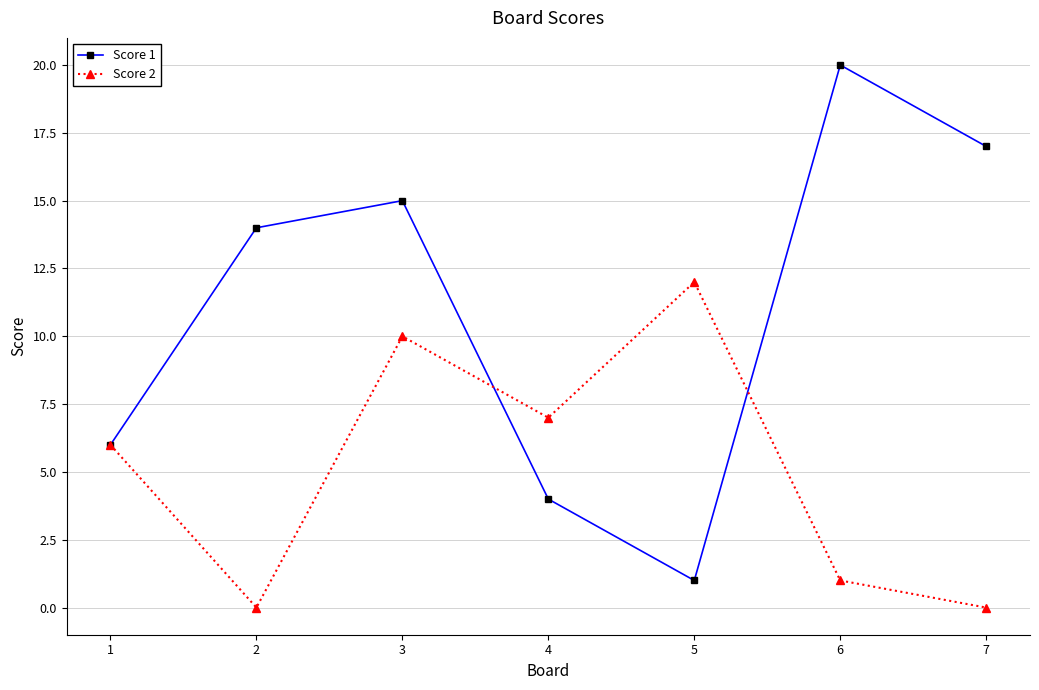

Reading right to left, transcribe all the data shown in this chart.

Score 1: 7=17	6=20	5=1	4=4	3=15	2=14	1=6
Score 2: 7=0	6=1	5=12	4=7	3=10	2=0	1=6